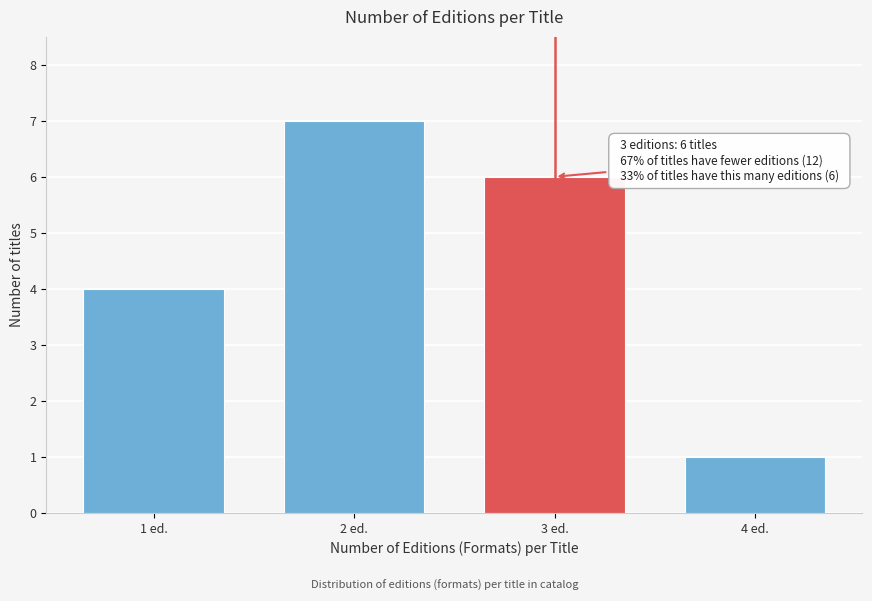

Reading left to right, what are all the values shown in this chart?

4	7	6	1